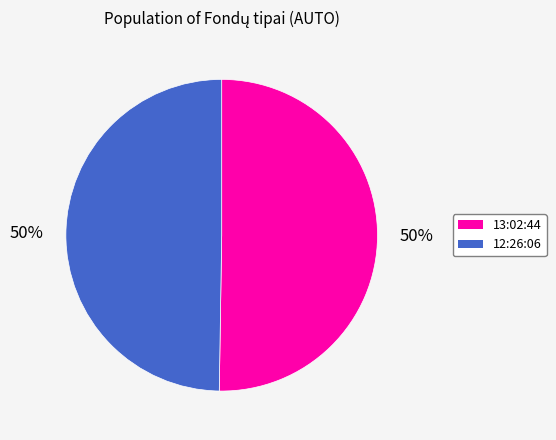

Approximately how many times larger is the value at 12:26:06 compared to 13:02:44?

1.0